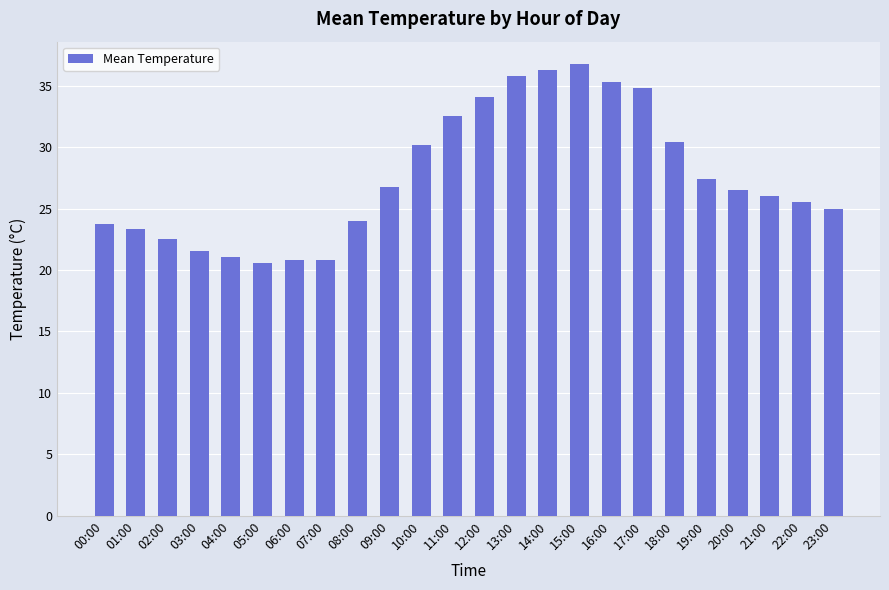

What is the difference between the values at 19:00 and 05:00?

6.8